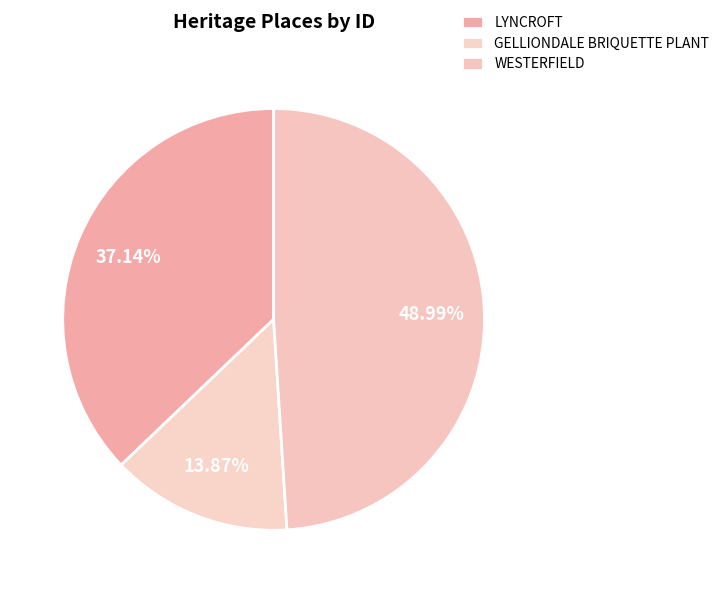

Does WESTERFIELD account for over 50% of the chart?

No